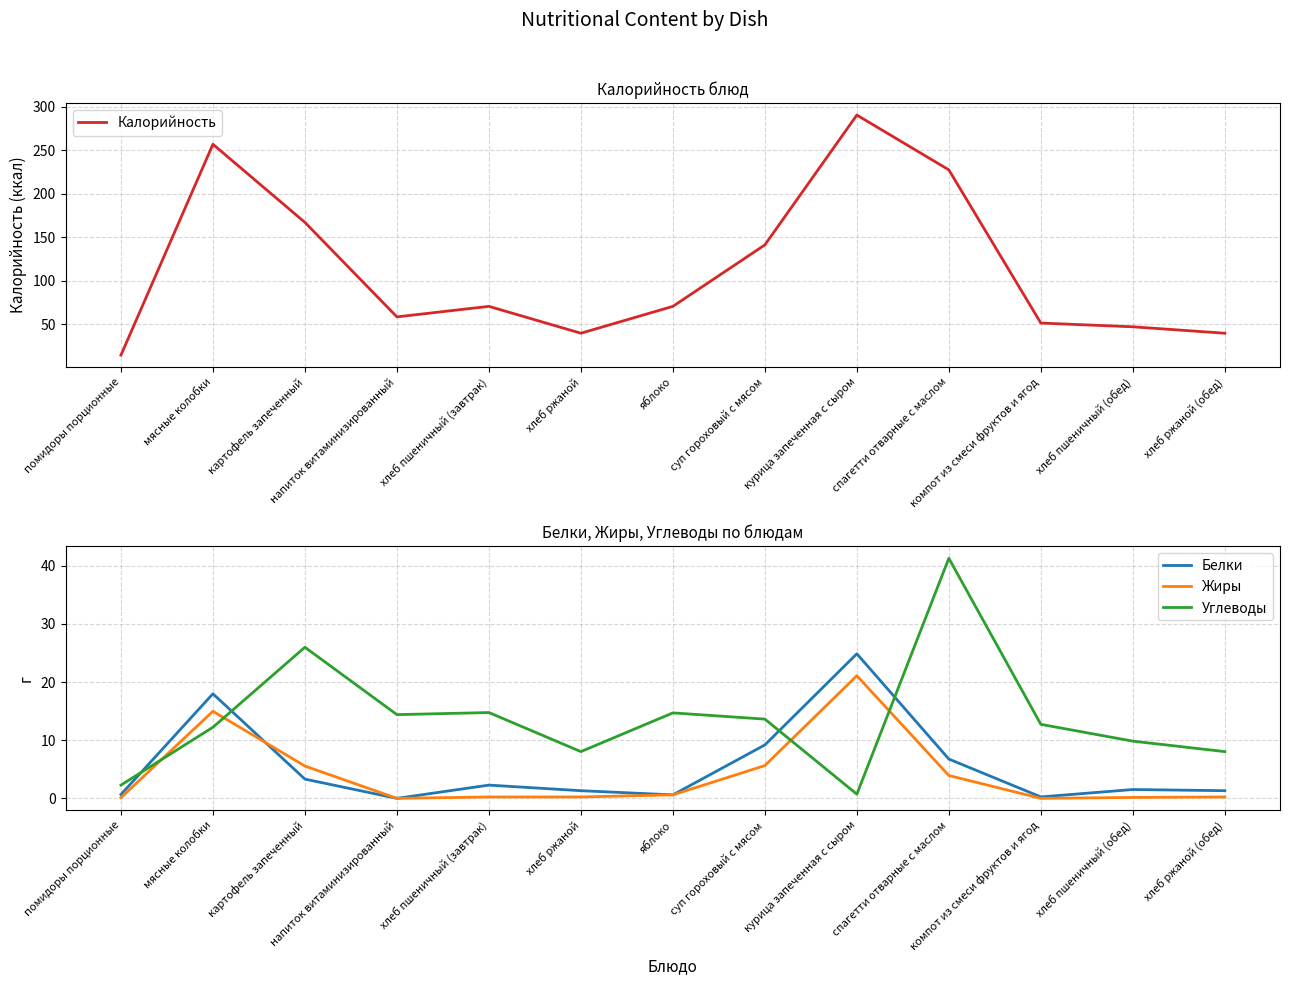

How many data points in Углеводы are above 12?

8